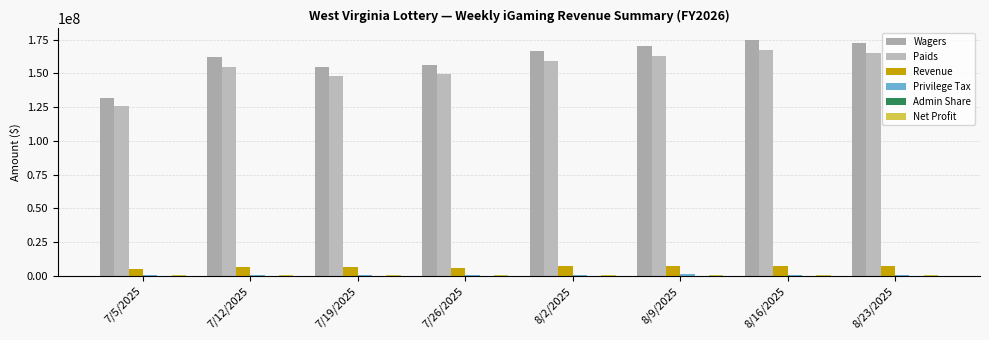

What is the label of the 1st bar from the right?

8/23/2025